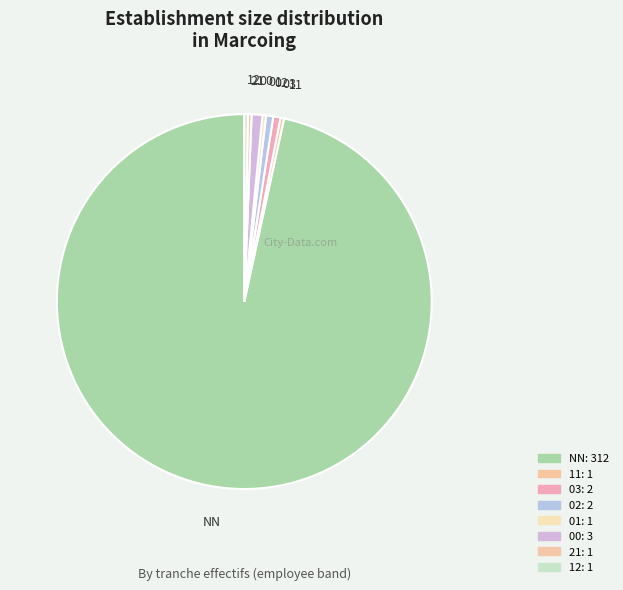

The 11 slice represents 13% of the pie. True or false?

False